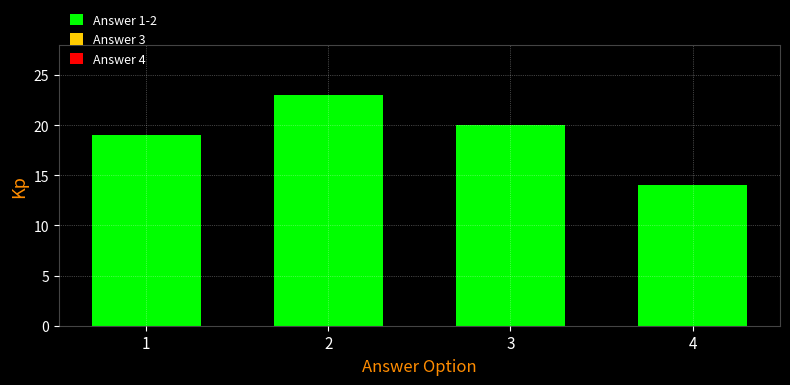

Rank the categories by value from highest to lowest.

2, 3, 1, 4